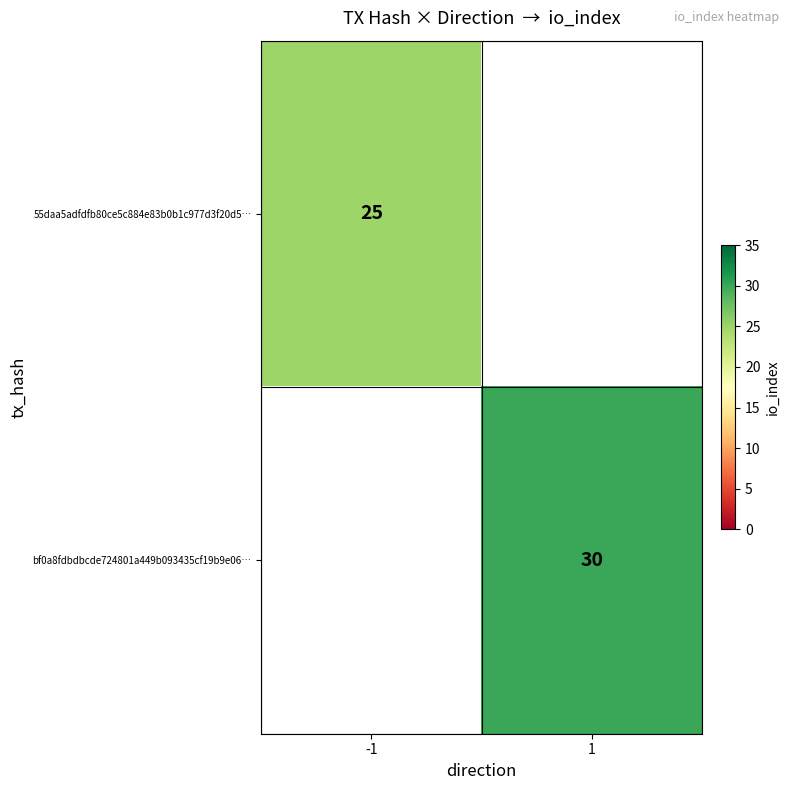

How many categories are shown in the chart?

2